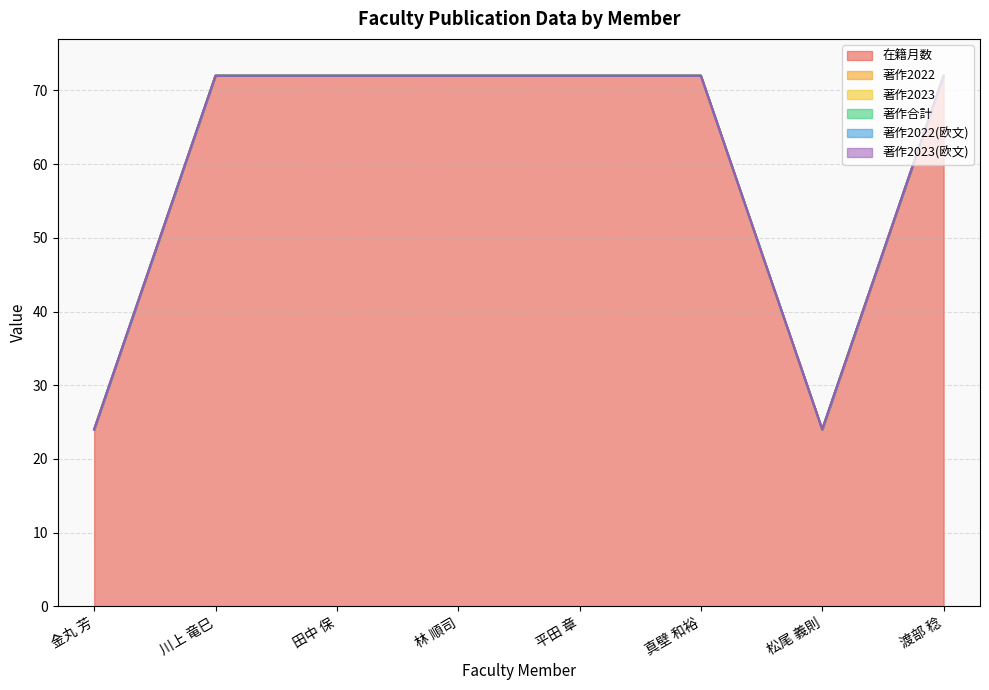

Rank the series at 川上 竜巳 from highest to lowest value.

在籍月数, 著作2022, 著作2023, 著作合計, 著作2022(欧文), 著作2023(欧文)